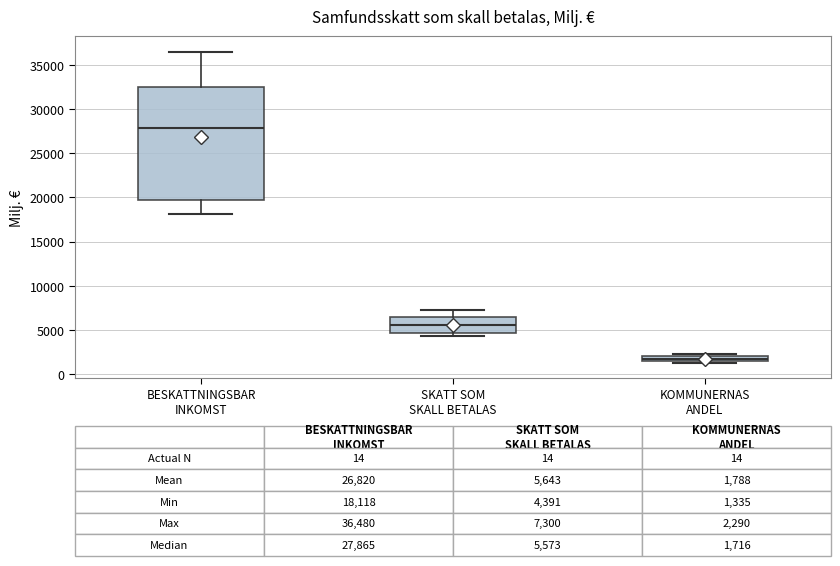

Which box is the tallest, from its lower edge to its upper edge?

BESKATTNINGSBAR INKOMST